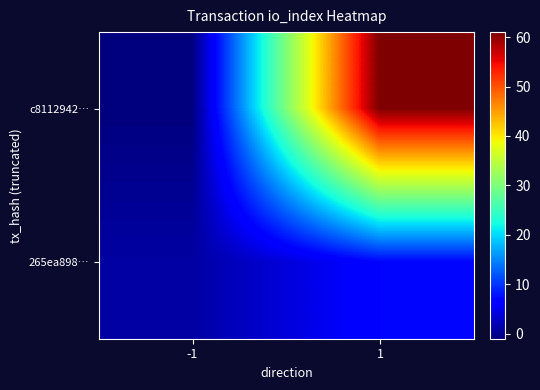

Reading left to right, extract all data points from this chart.

c8112942…: -1=-1	1=61
265ea898…: -1=1	1=7